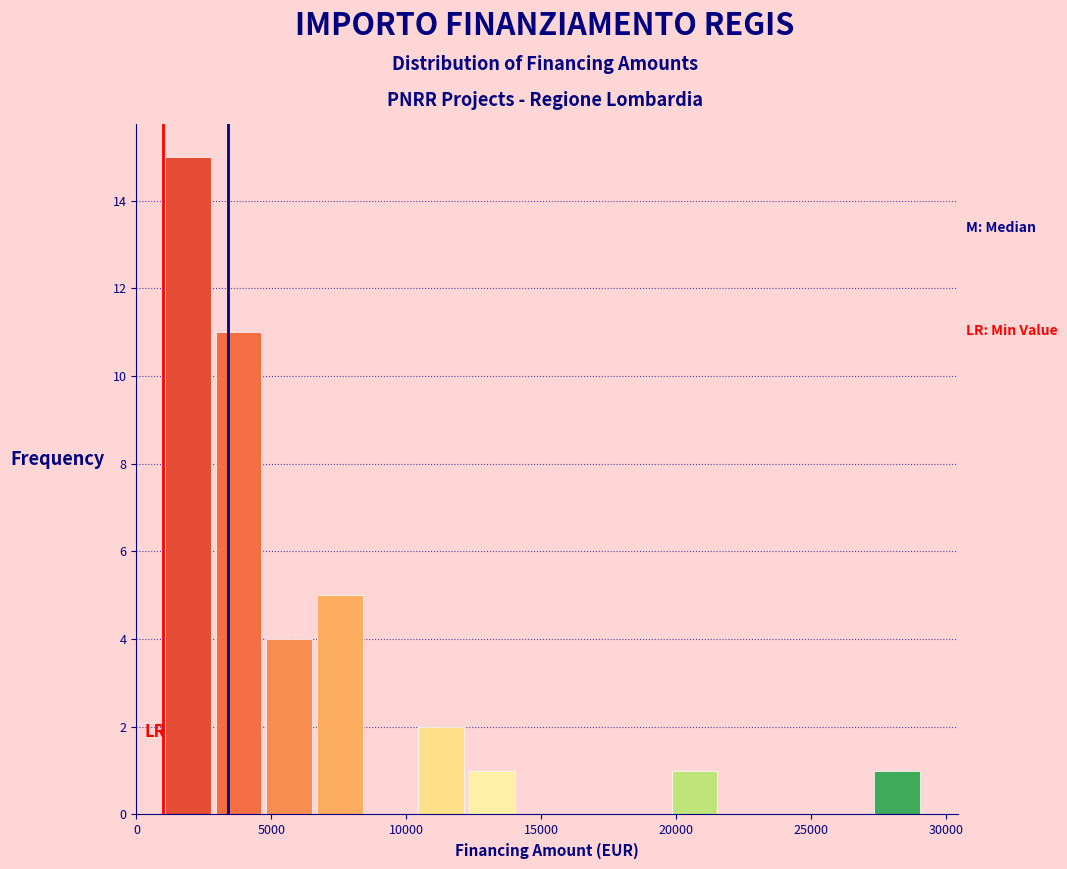

Read against the x-axis, roughly where is the centre of the tallest bar?

2000